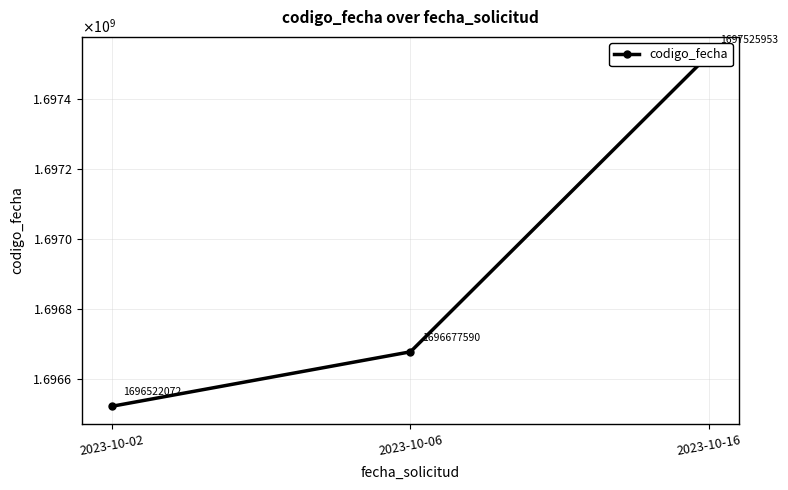

The value at 2023-10-16 is 1697525953. True or false?

True